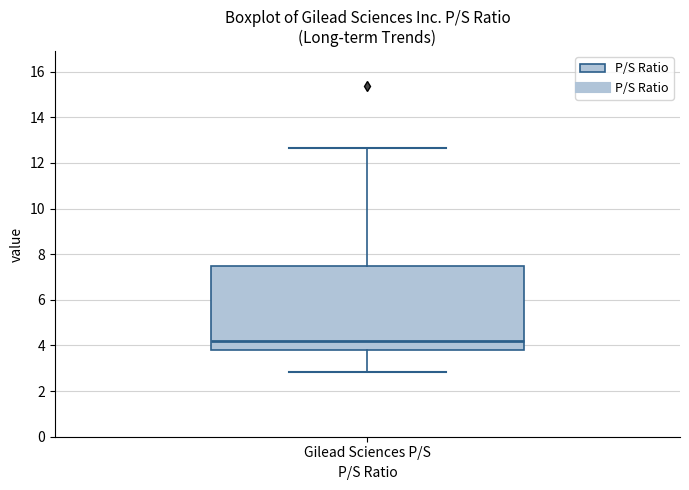

Where does the upper whisker of the box for Gilead Sciences P/S end on the y-axis? The values are not printed on the chart, so give them approximately, as read against the axis.

12.6